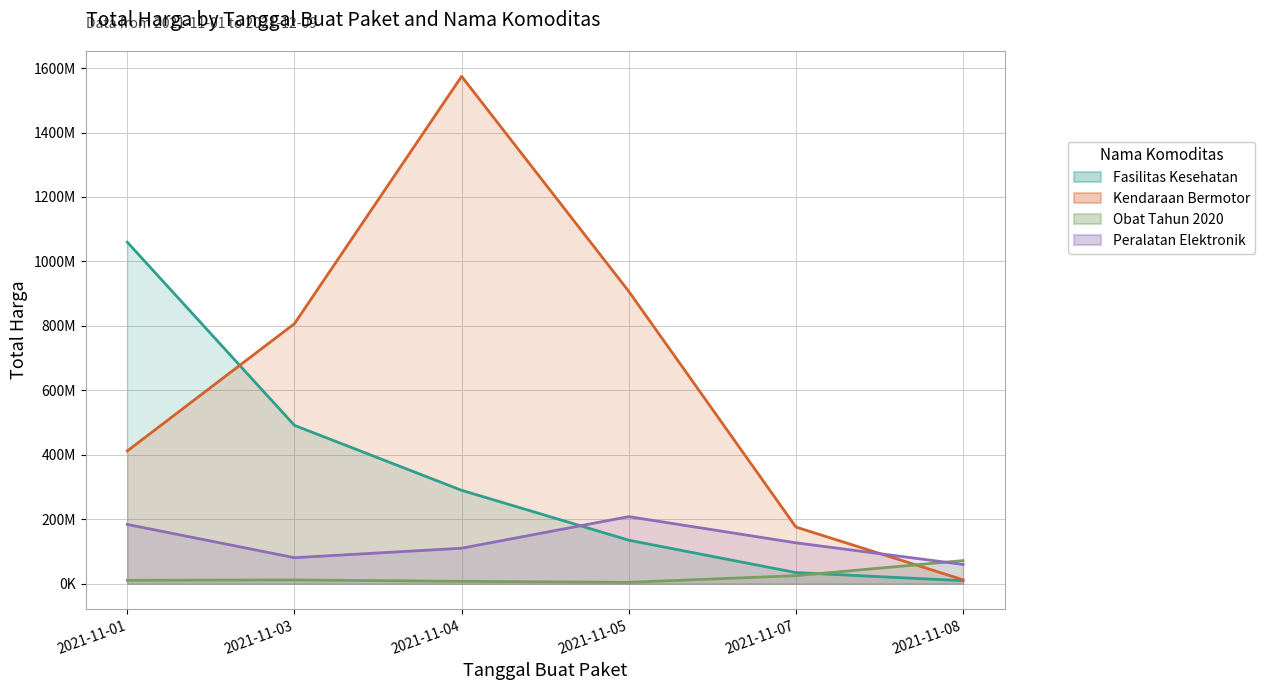

How many interior local peaks does the Kendaraan Bermotor series have?

1